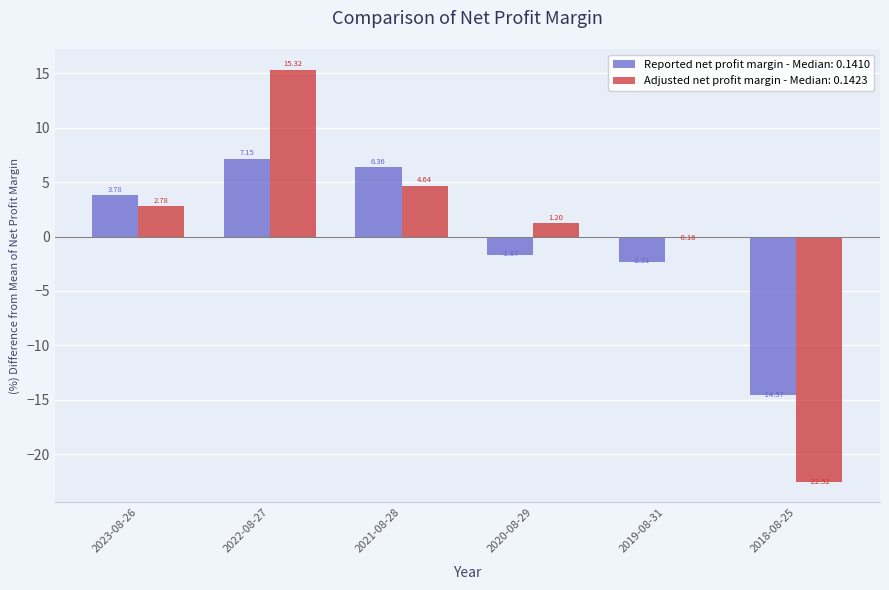

Rank the series by their average value, from highest to lowest.

Adjusted net profit margin - Median: 0.1423, Reported net profit margin - Median: 0.1410